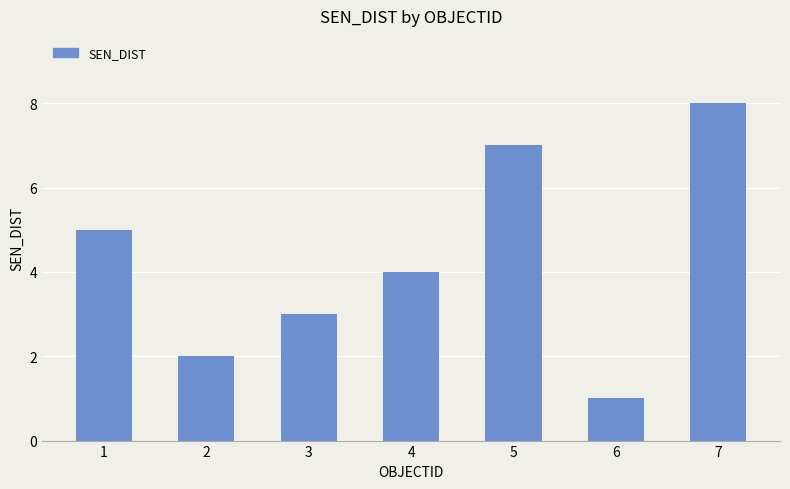

Count the values in the range 2 to 7.

5